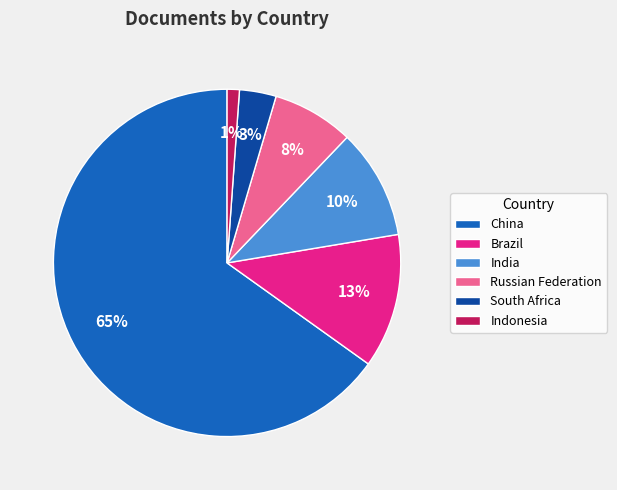

Does China account for over 50% of the chart?

Yes